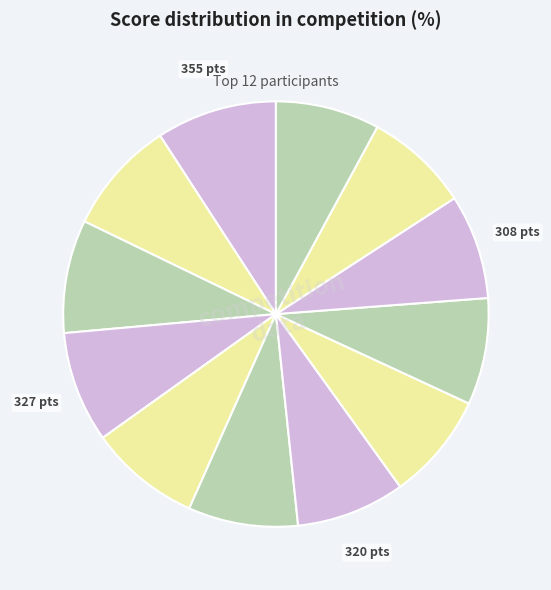

To the nearest percent, what is the average slice percentage?

8%